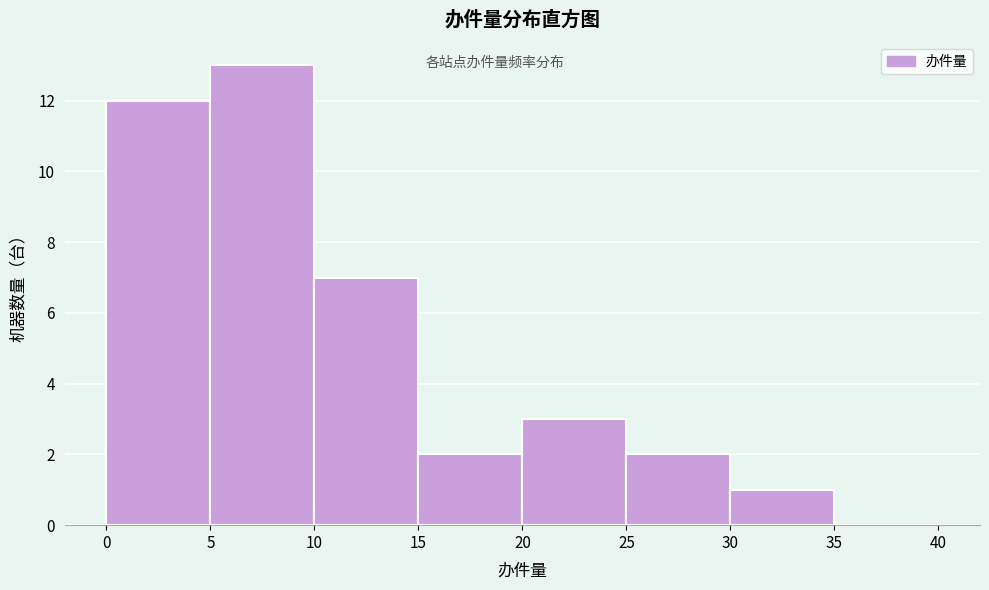

What is the height of the bar covering 5 to 10 on the x-axis? The values are not printed on the chart, so give them approximately, as read against the axis.

13